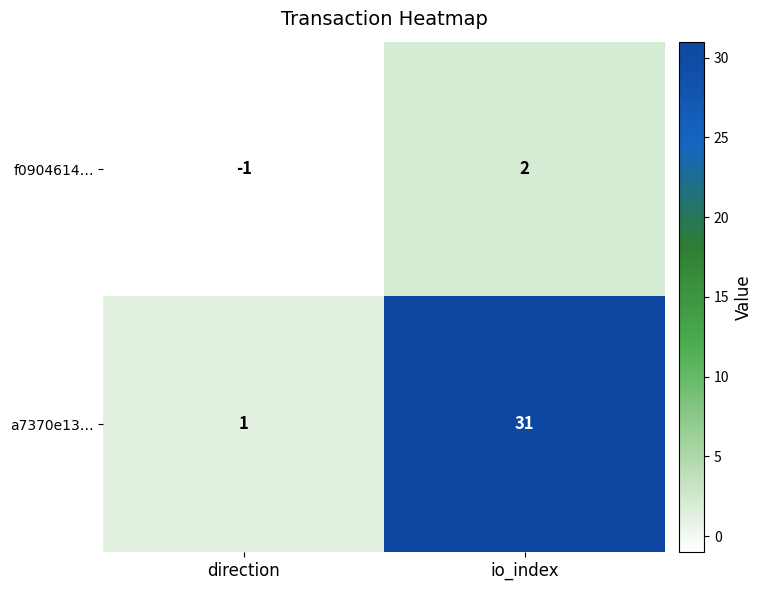

How many distinct data groups are displayed?

2